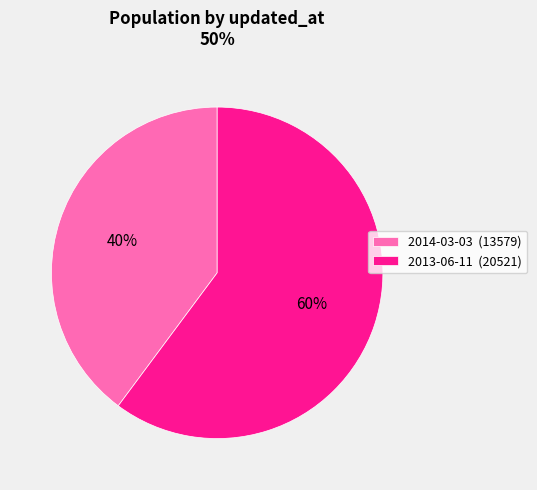

Is there any slice that represents more than half of the pie?

Yes